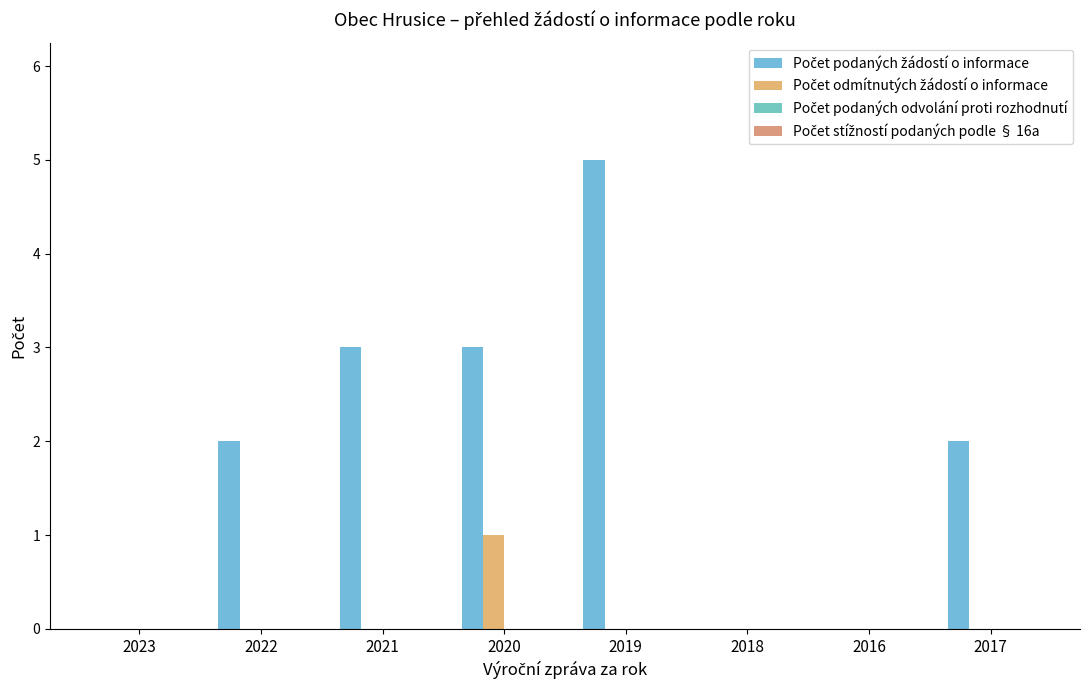

Reading left to right, list all the values displayed in this chart.

Počet podaných žádostí o informace: 2023=0	2022=2	2021=3	2020=3	2019=5	2018=0	2016=0	2017=2
Počet odmítnutých žádostí o informace: 2023=0	2022=0	2021=0	2020=1	2019=0	2018=0	2016=0	2017=0
Počet podaných odvolání proti rozhodnutí: 2023=0	2022=0	2021=0	2020=0	2019=0	2018=0	2016=0	2017=0
Počet stížností podaných podle § 16a: 2023=0	2022=0	2021=0	2020=0	2019=0	2018=0	2016=0	2017=0